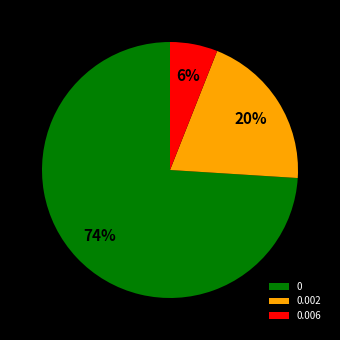

To the nearest percent, what portion does 0.006 represent?

6%